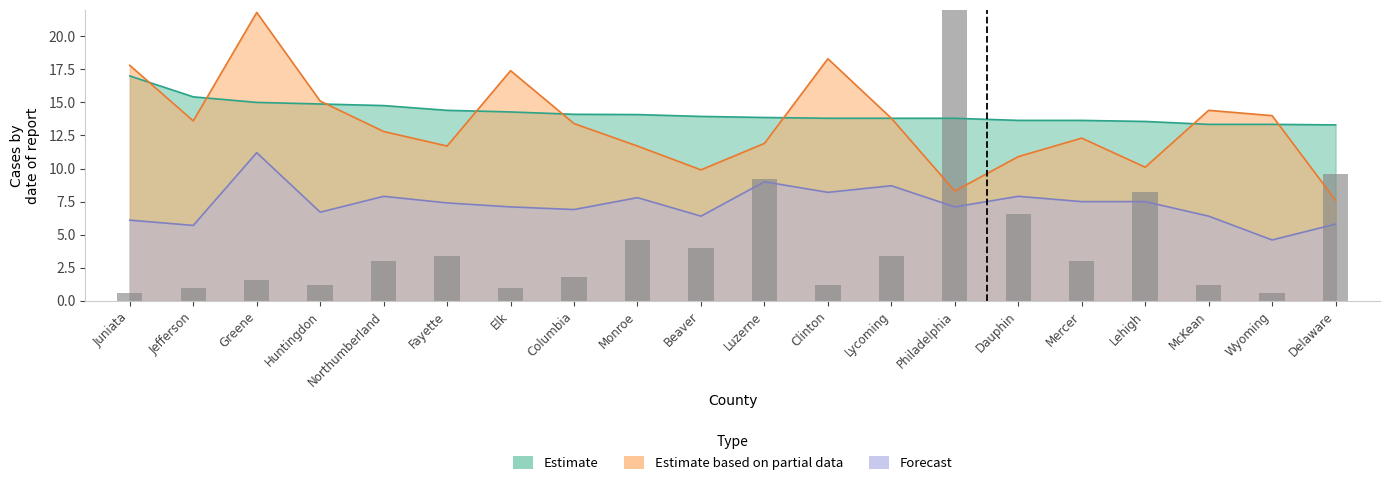

Is it true that the value at Elk is 0.6?

False